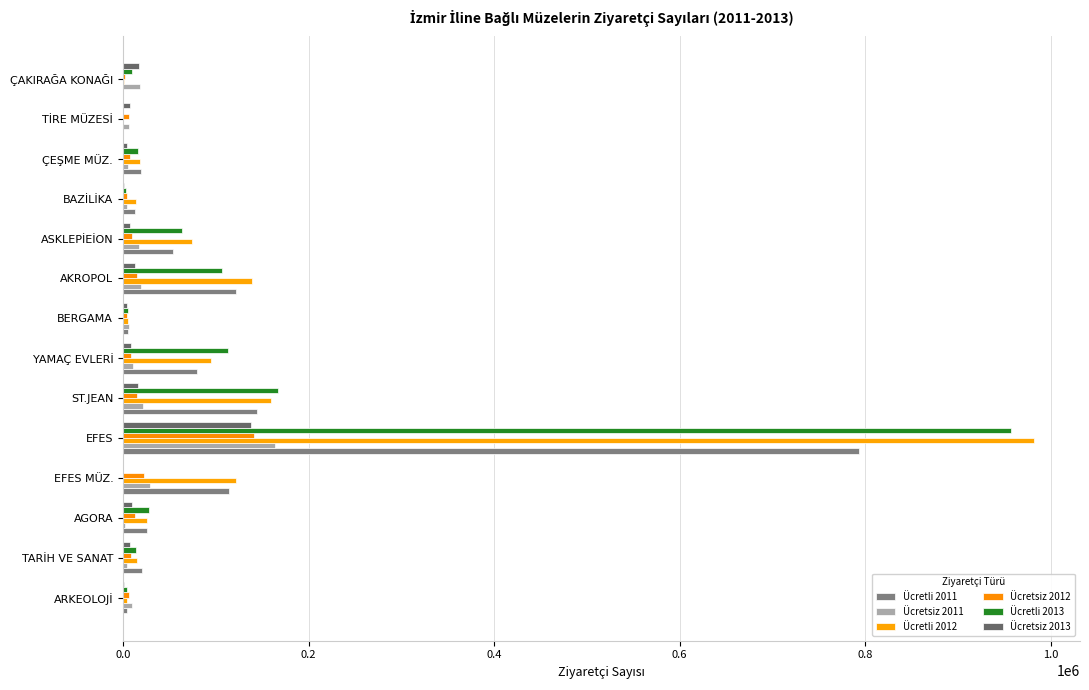

What is the value of the Ücretsiz 2013 bar at the 12th from the left?

4320